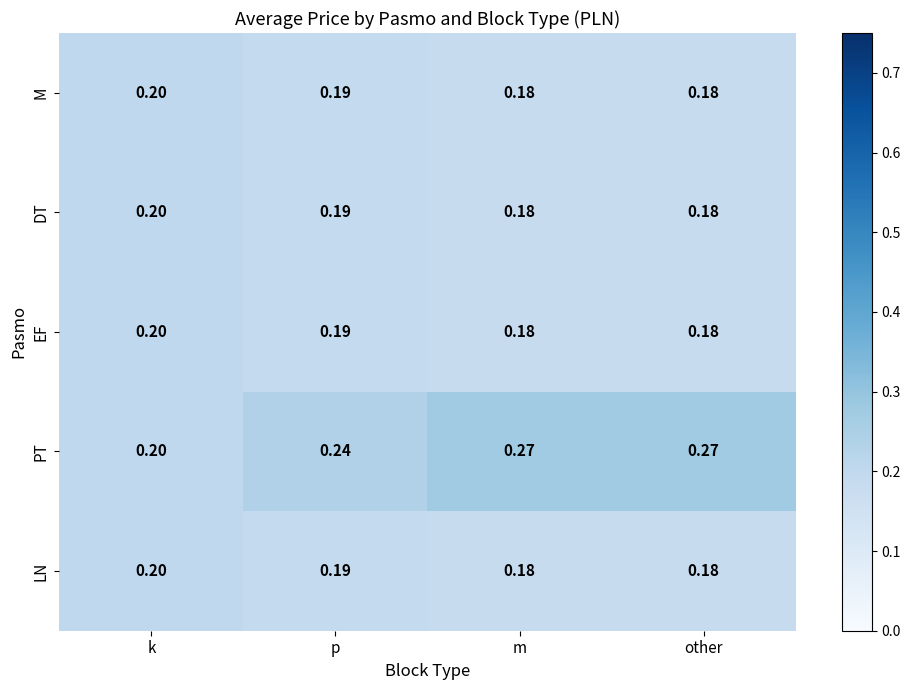

Which series has the largest range (max minus min)?

PT